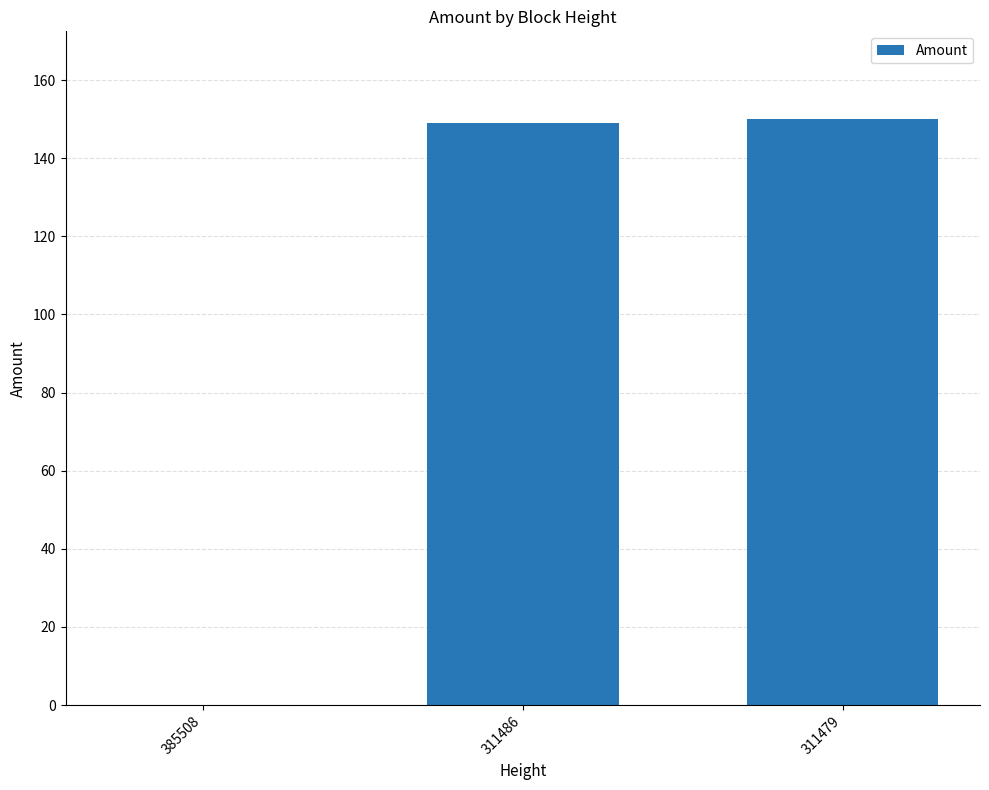

Reading right to left, transcribe all the data shown in this chart.

150	149	0